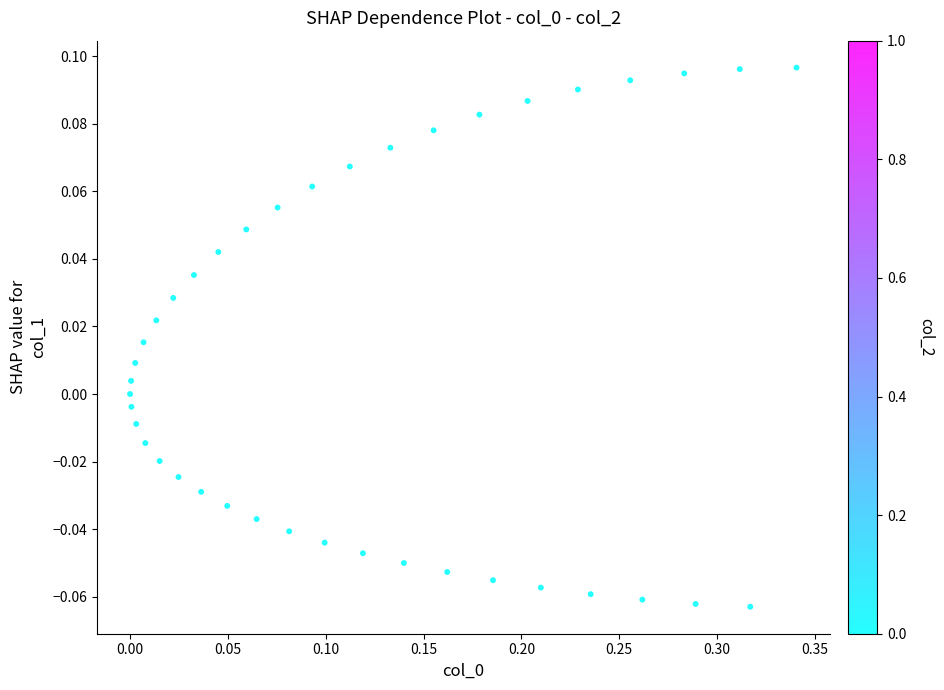

What is the range of X values (max minus min)?

0.3